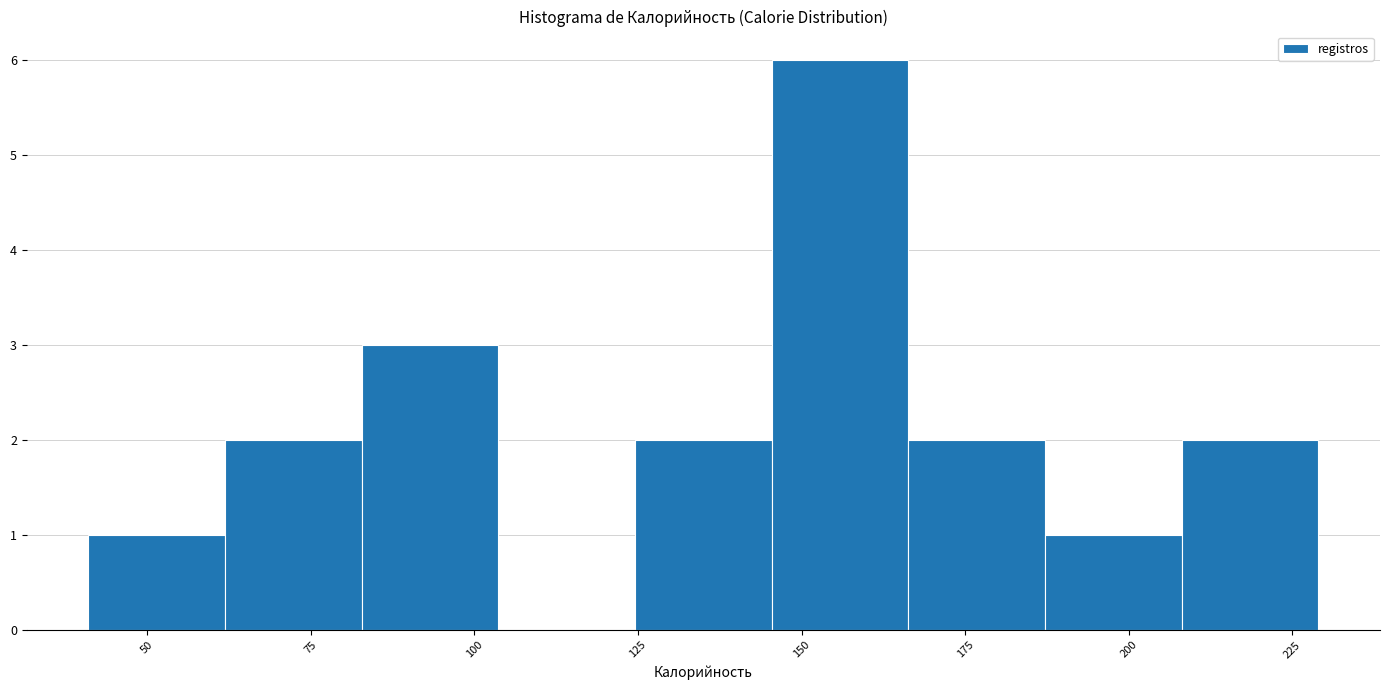

How tall is the bar that spans 40 to 60 on the x-axis? Neither the bar edges nor the heights are printed on the chart, so give them approximately, as read against the axes.

1